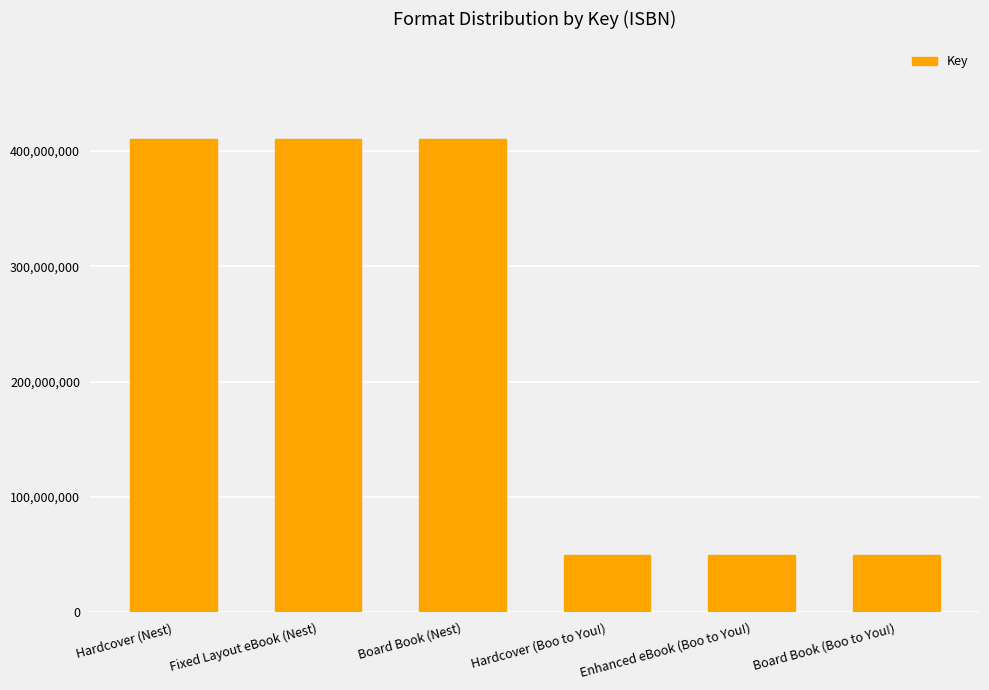

Between Board Book (Boo to You!) and Board Book (Nest), which is larger?

Board Book (Nest)